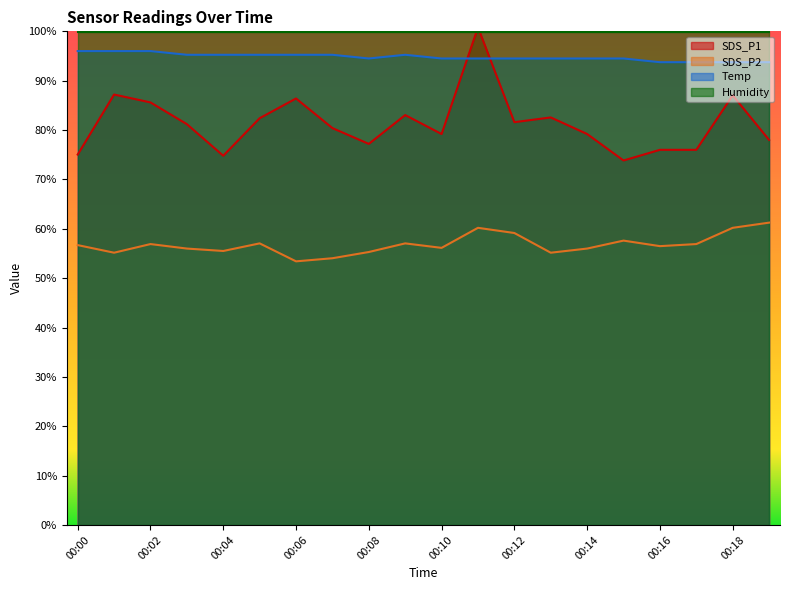

What are all the series names shown in the legend?

SDS_P1, SDS_P2, Temp, Humidity